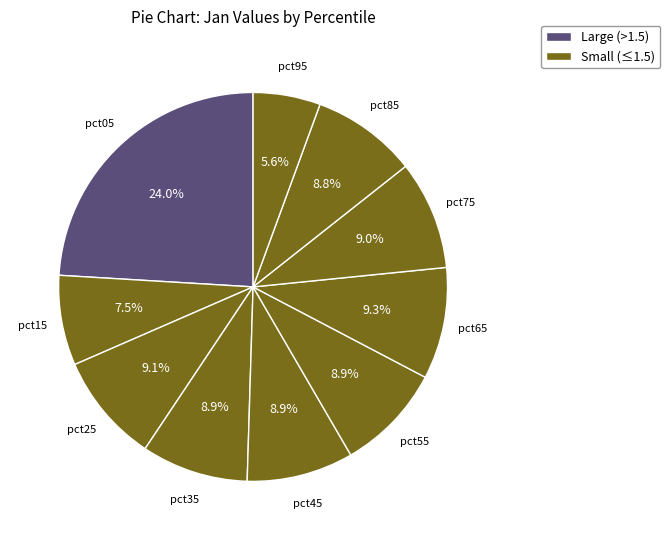

Is there a majority slice in this chart?

No